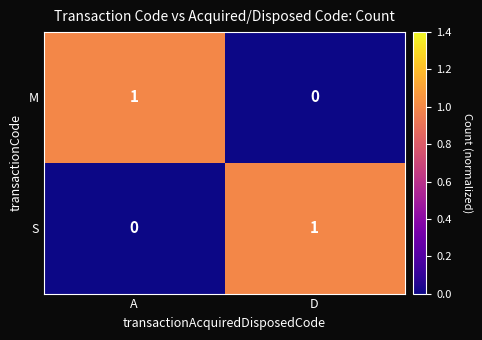

At which label is M closest to 0?

D